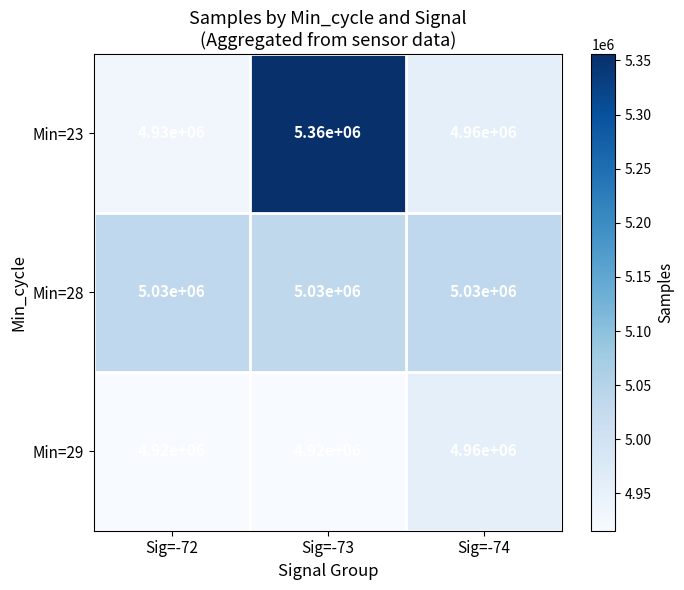

What is the difference between the Min=29 values at Sig=-74 and Sig=-73?

40000